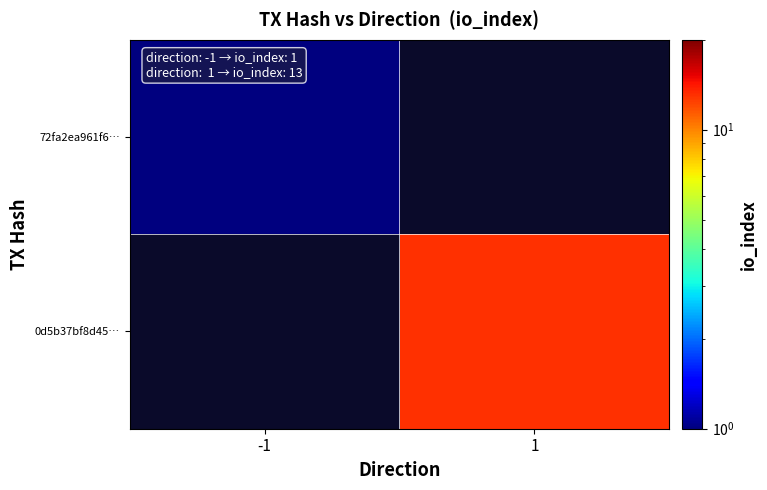

Rank the categories by 72fa2ea961f6… value from lowest to highest.

-1, 1